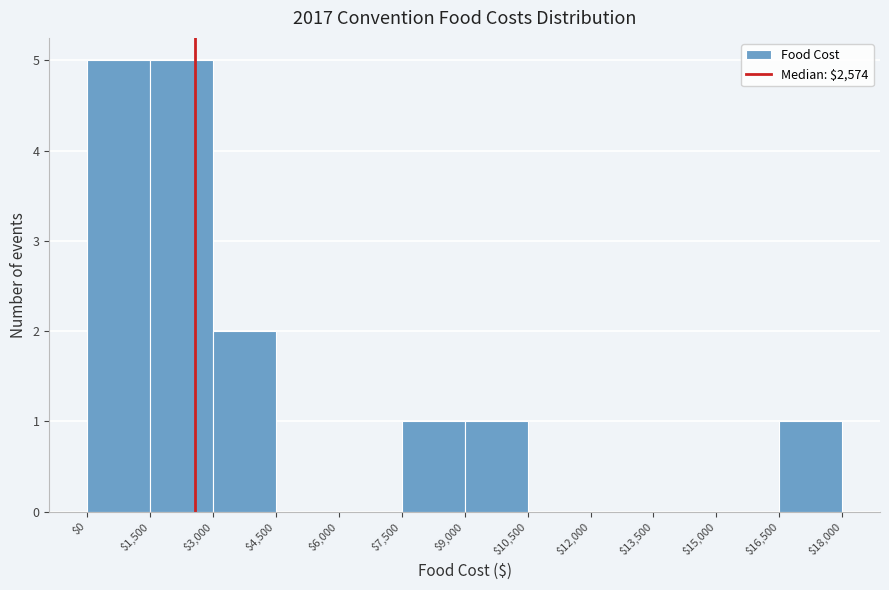

What is the height of the bar covering $0 to $1,500 on the x-axis? The values are not printed on the chart, so give them approximately, as read against the axis.

5